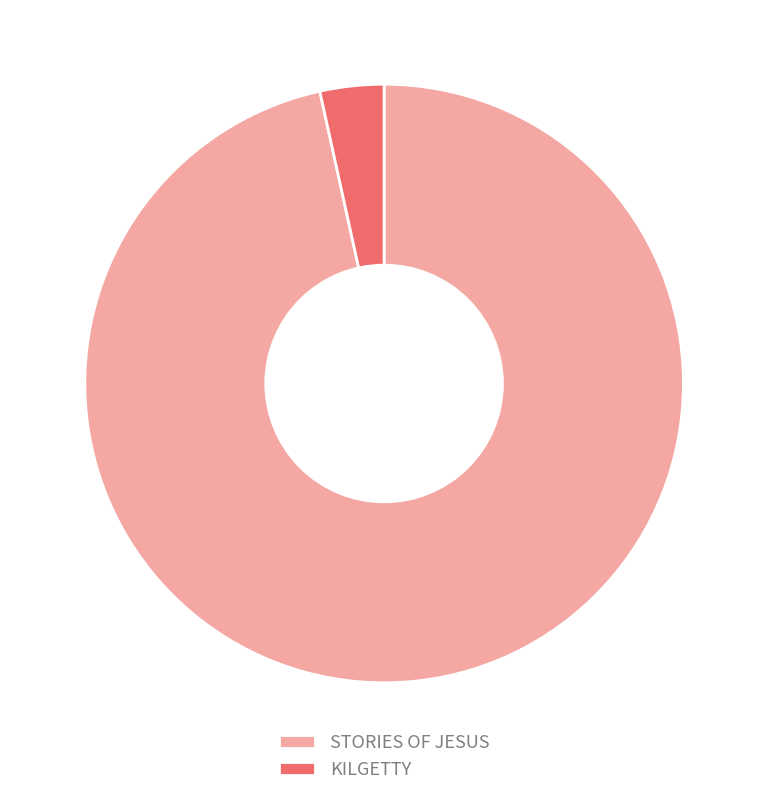

Is it true that STORIES OF JESUS is 97% of the pie?

True